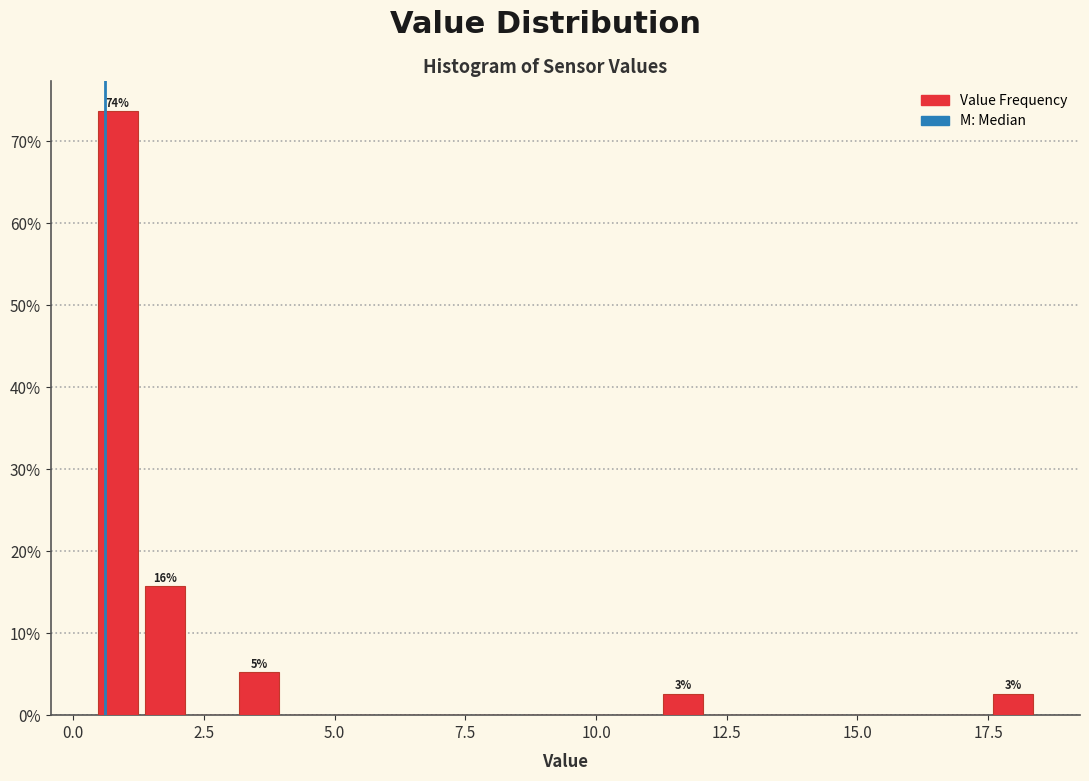

Around what value on the x-axis is the tallest bar? Give the approximate position of its centre, as read against the axis.

1.0